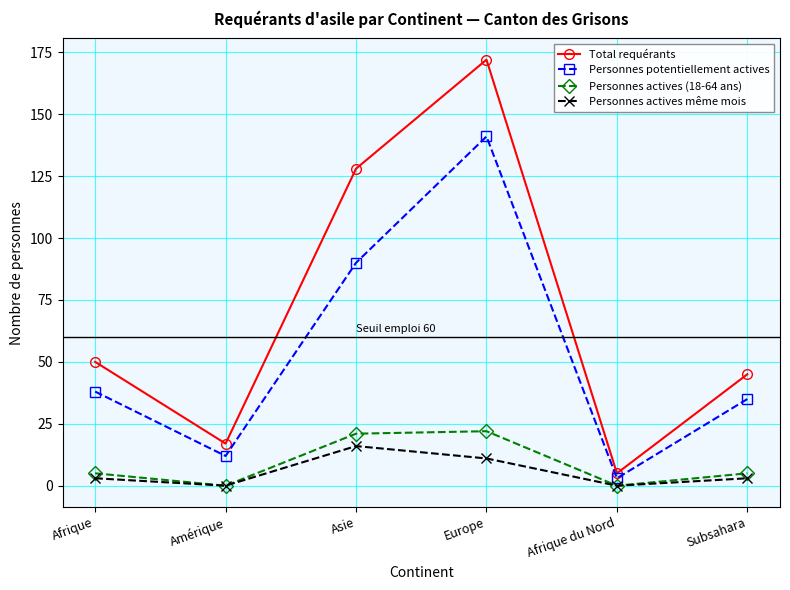

What is the spread (max minus min) of values at Afrique du Nord?

5